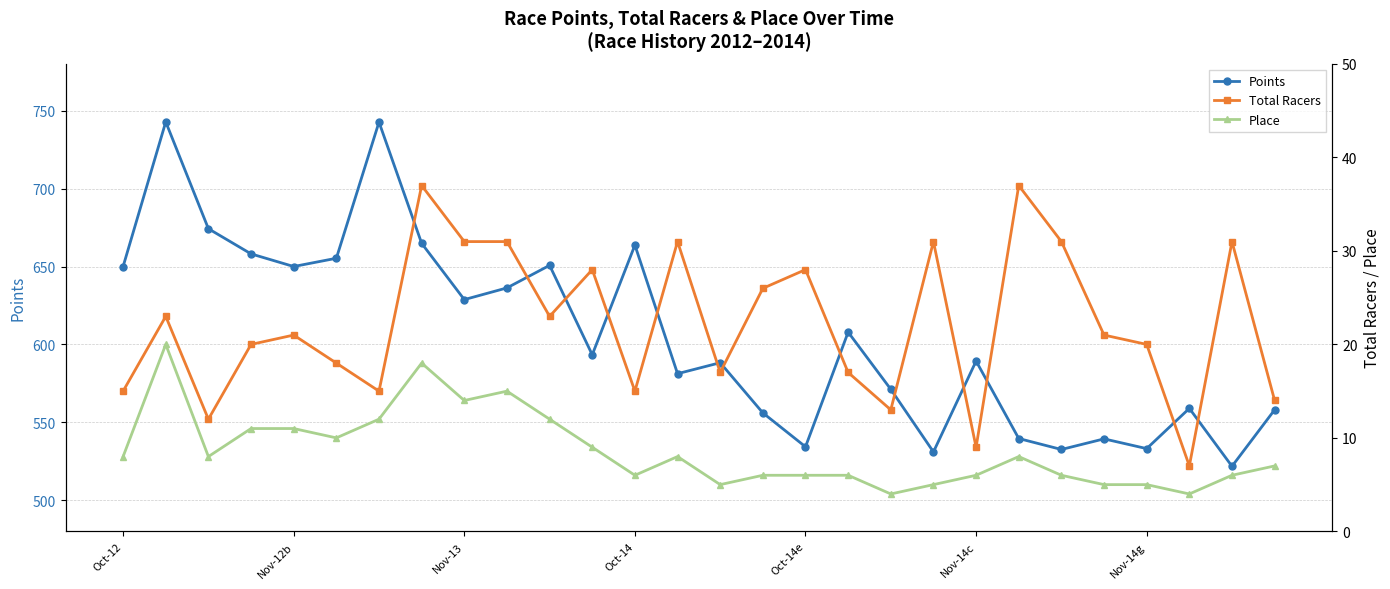

True or false: Points has more than 0 interior local peaks.

True